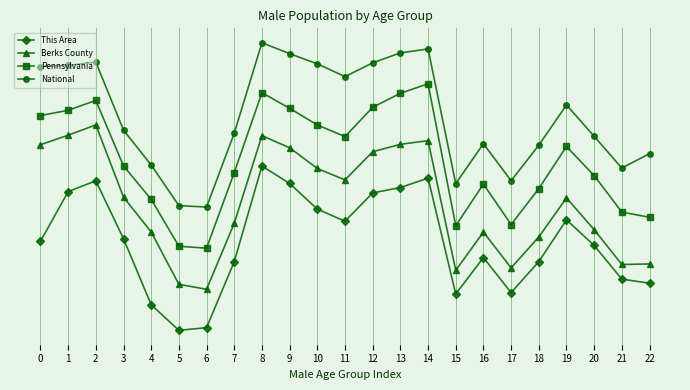

The Pennsylvania series shows 6.2 at 7. True or false?

False